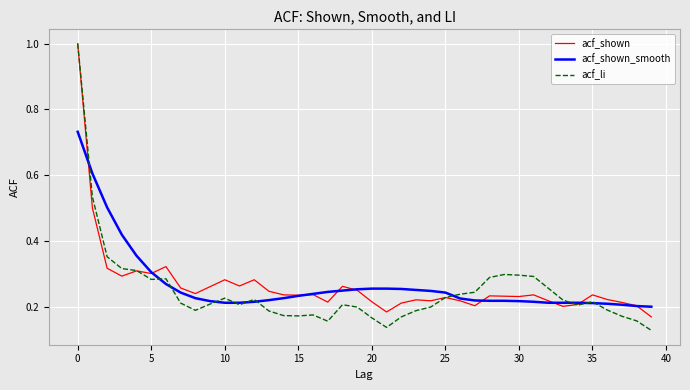

Count the number of categories in the chart.

40